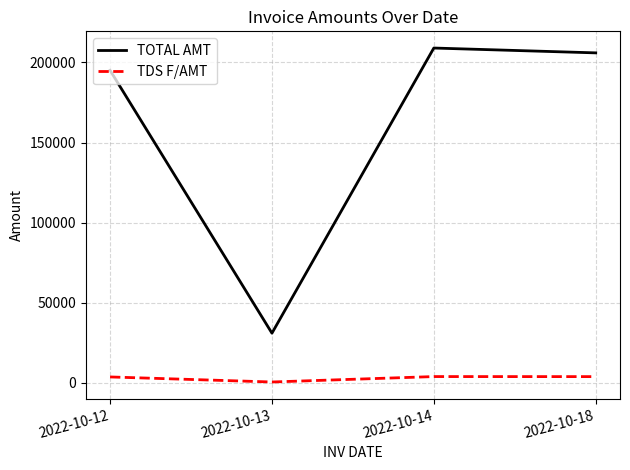

List the series in order of their overall mean, lowest first.

TDS F/AMT, TOTAL AMT